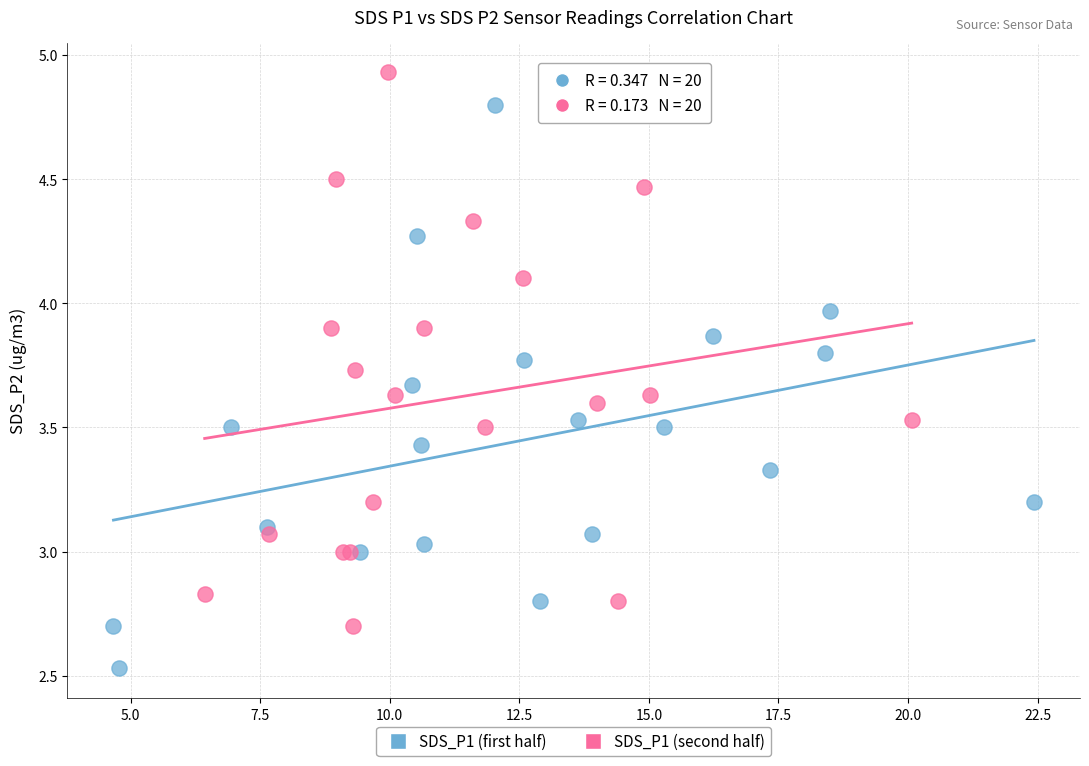

Which series reaches the minimum Y coordinate?

SDS_P1 (first half)